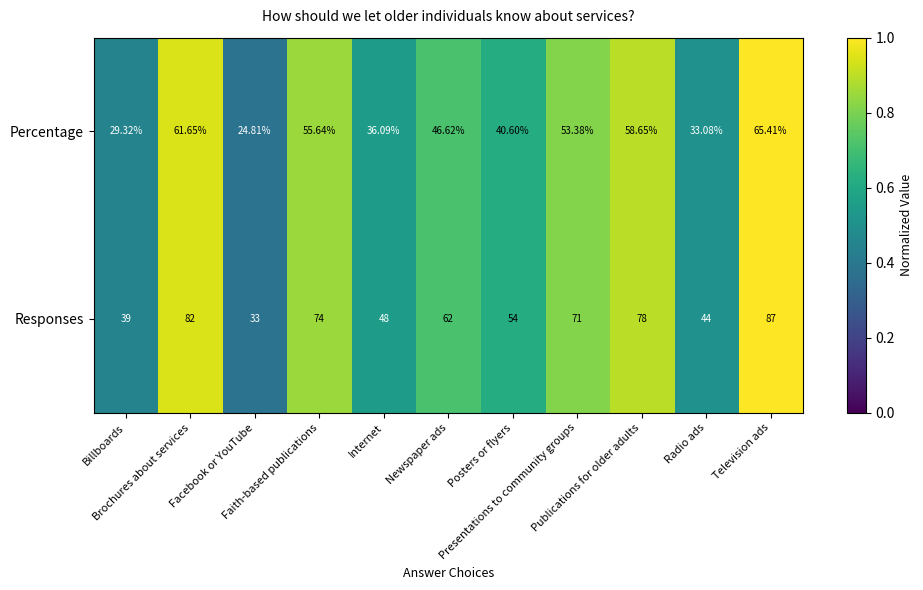

Which label corresponds to the smallest value in the chart?

Facebook or YouTube